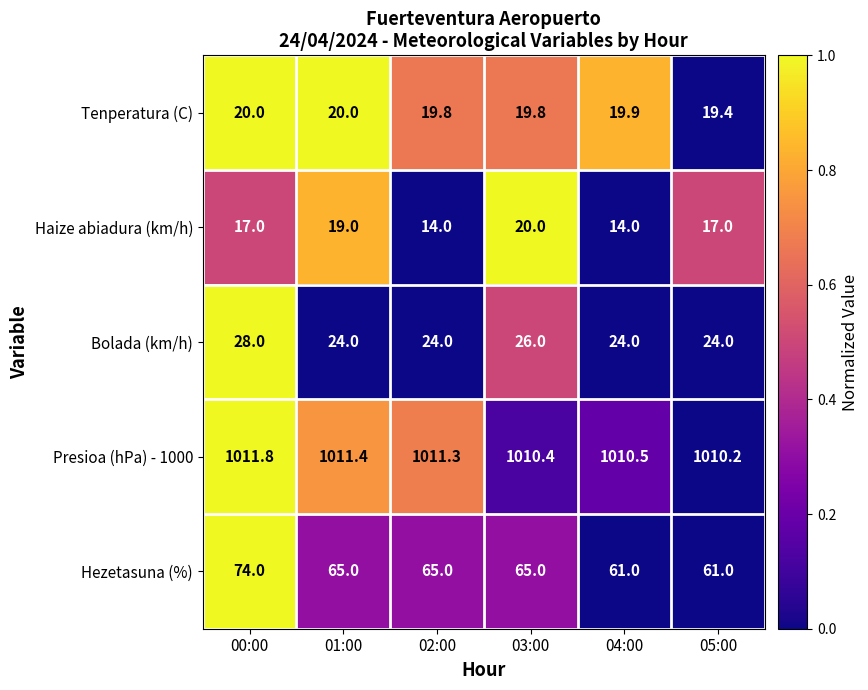

True or false: Hezetasuna (%) has a value of 91.6 at 05:00.

False